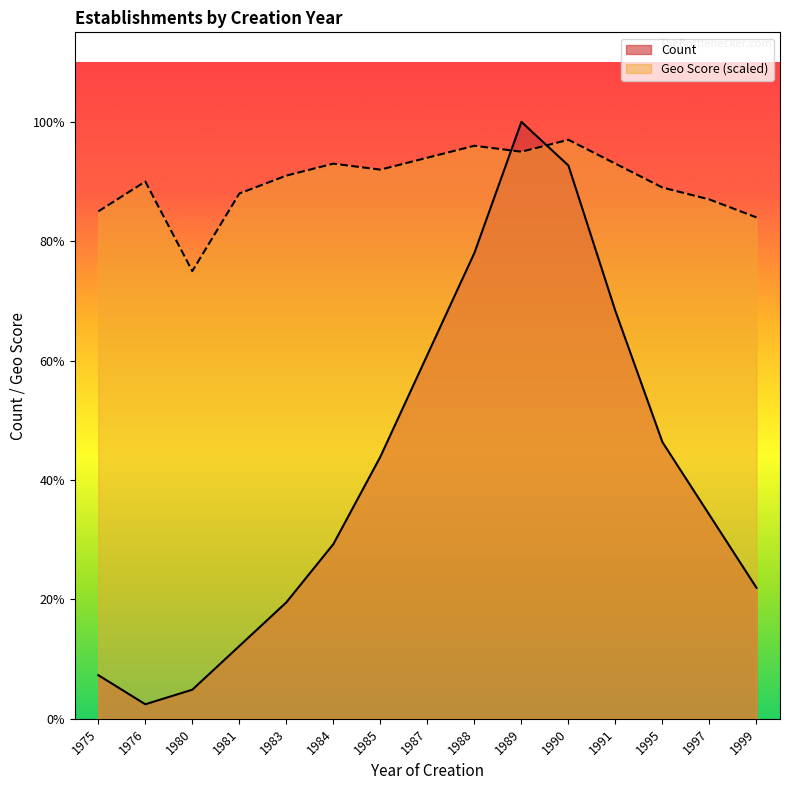

Rank the series by their average value, from highest to lowest.

Geo Score (scaled), Count